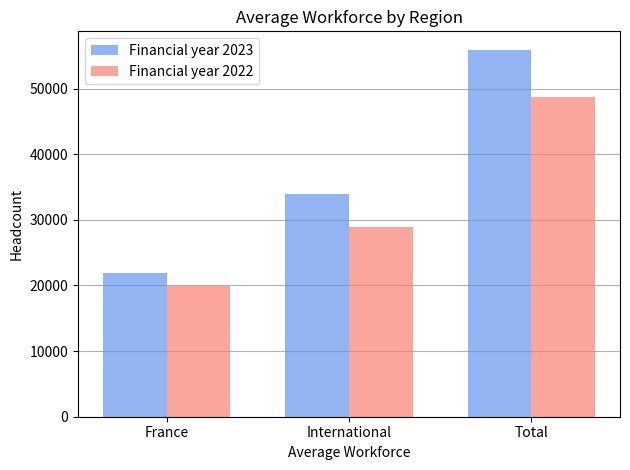

True or false: Financial year 2023 has a value of 55929 at Total.

True